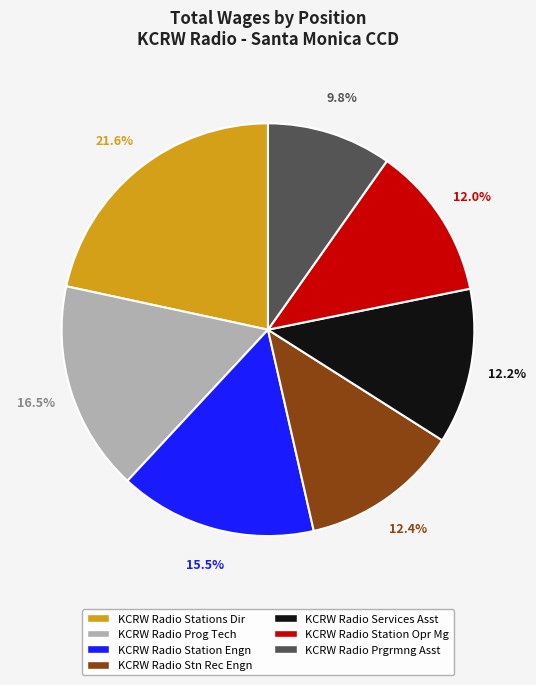

Does any single category account for the majority?

No